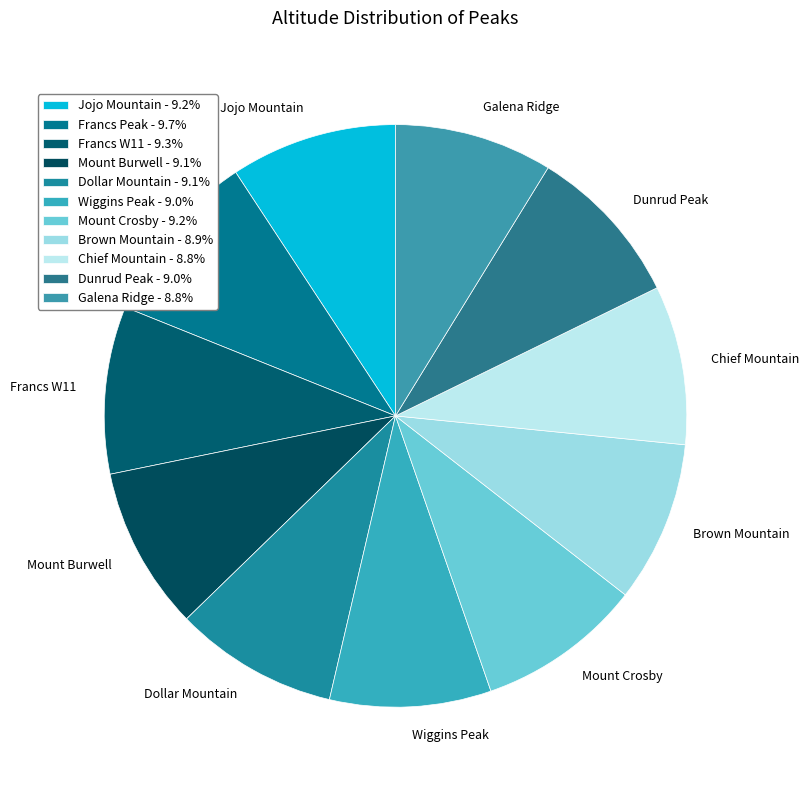

Is it true that Brown Mountain is 2% of the pie?

False